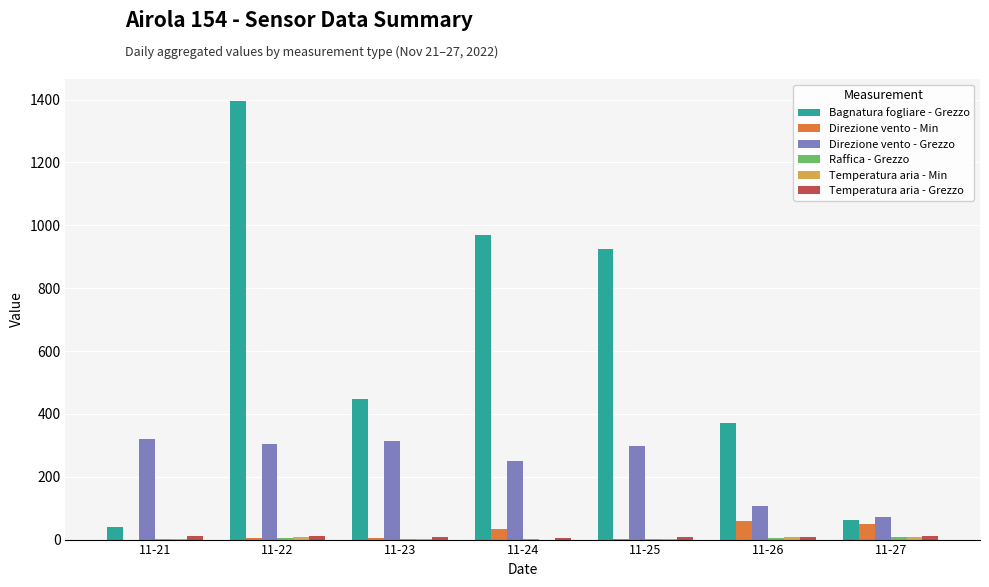

At which label is Bagnatura fogliare - Grezzo closest to 718?

11-25